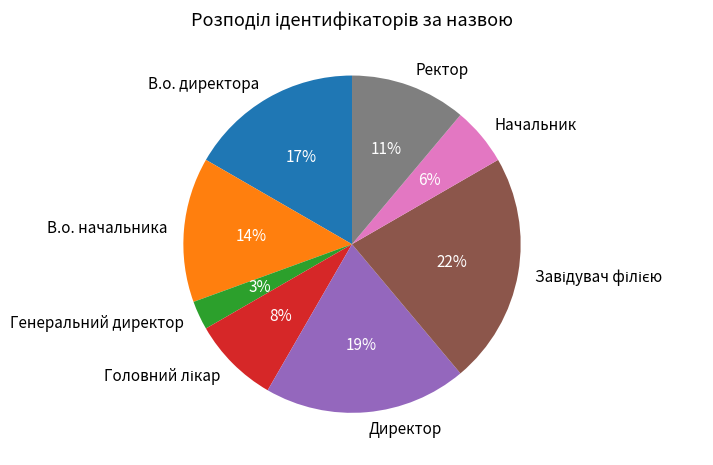

To the nearest percent, what is the combined percentage of Ректор and Начальник?

17%